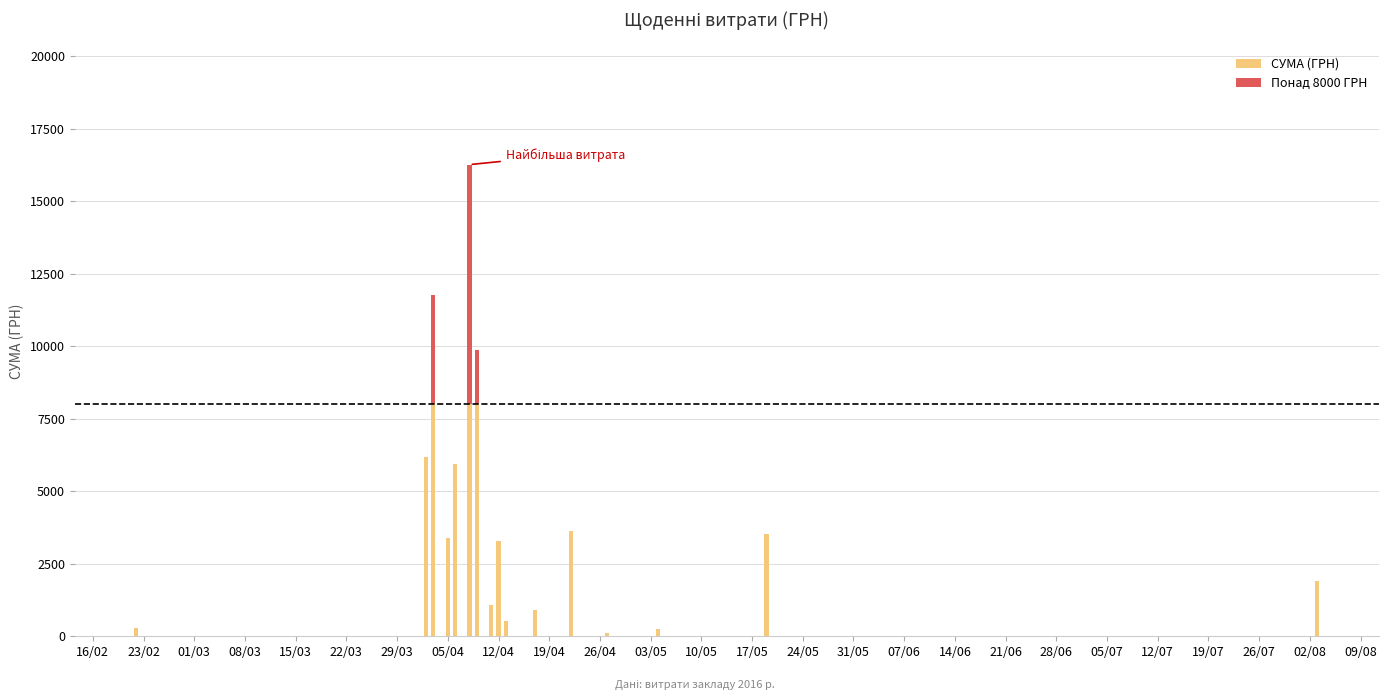

What is the sum of all СУМА (ГРН) values?

55005.2